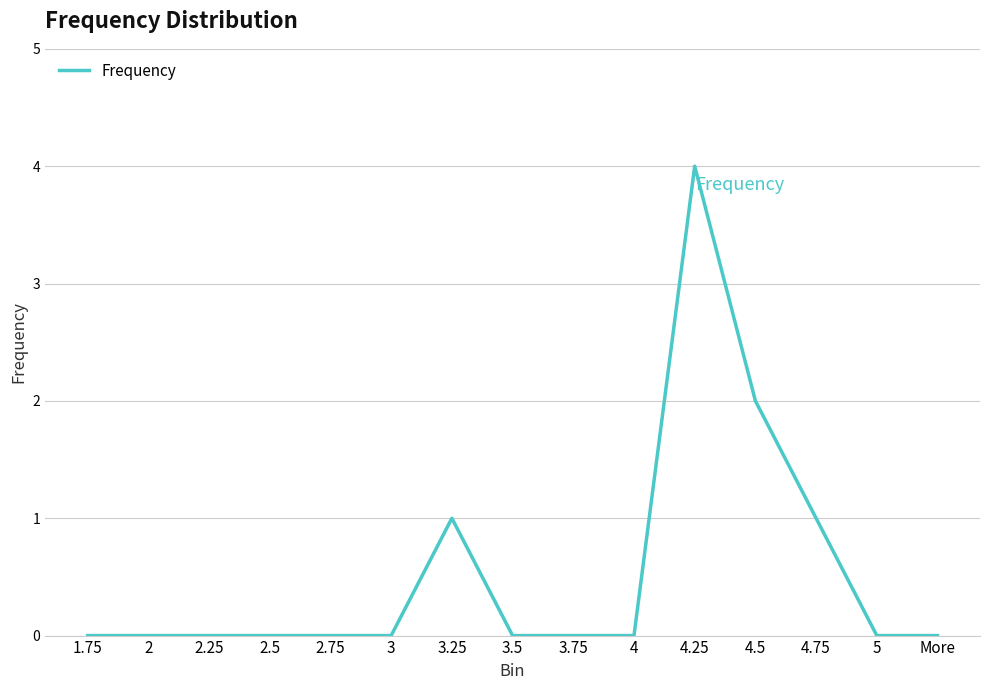

The value at 4 is 0. True or false?

True